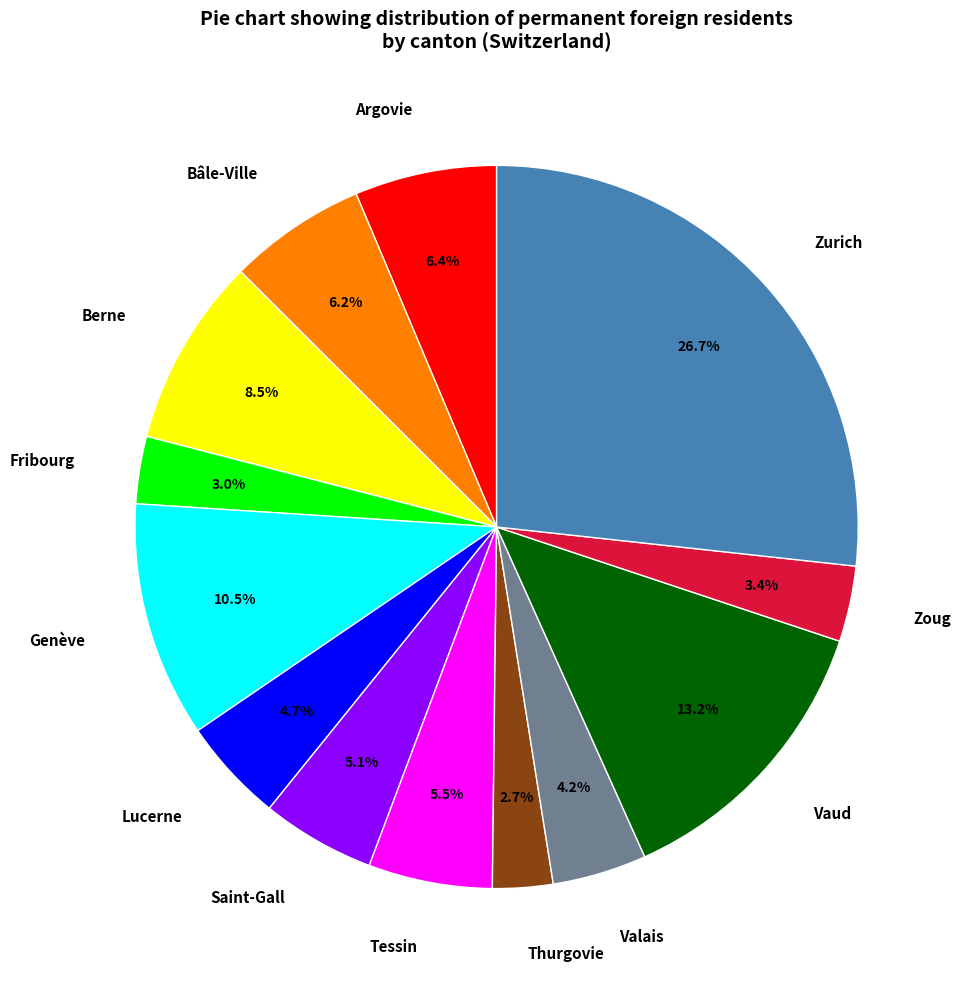

Count the number of slices in the pie.

13